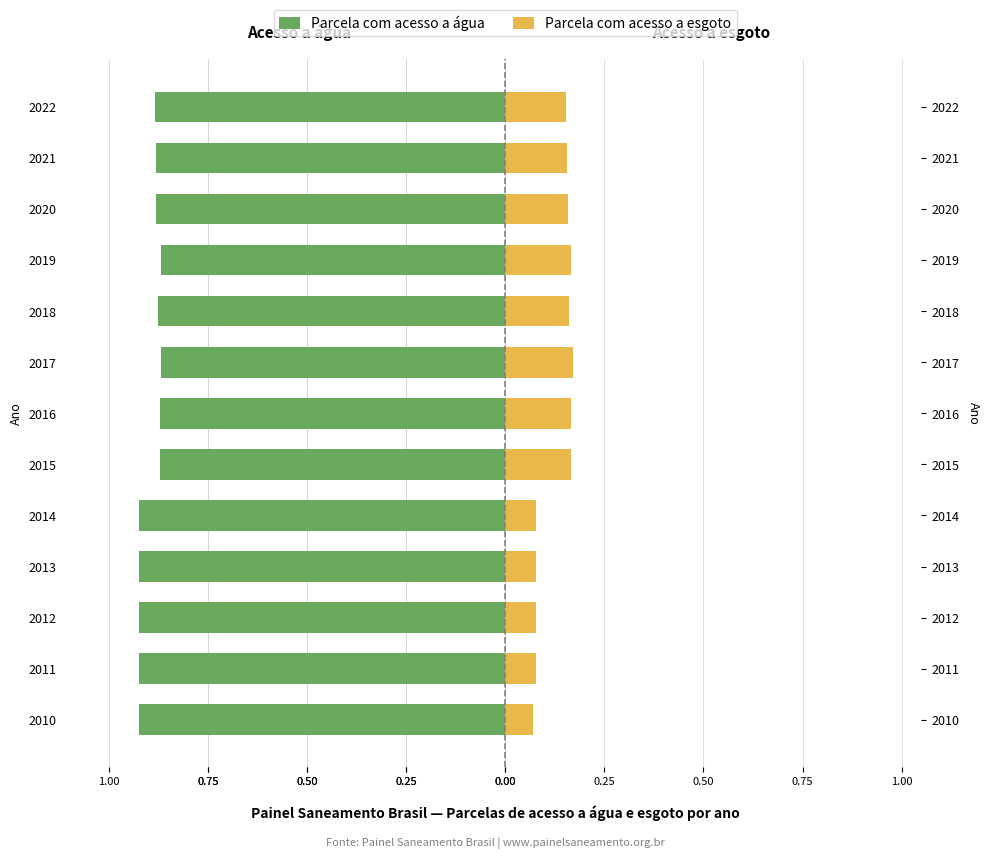

How many bars are there in total?

26